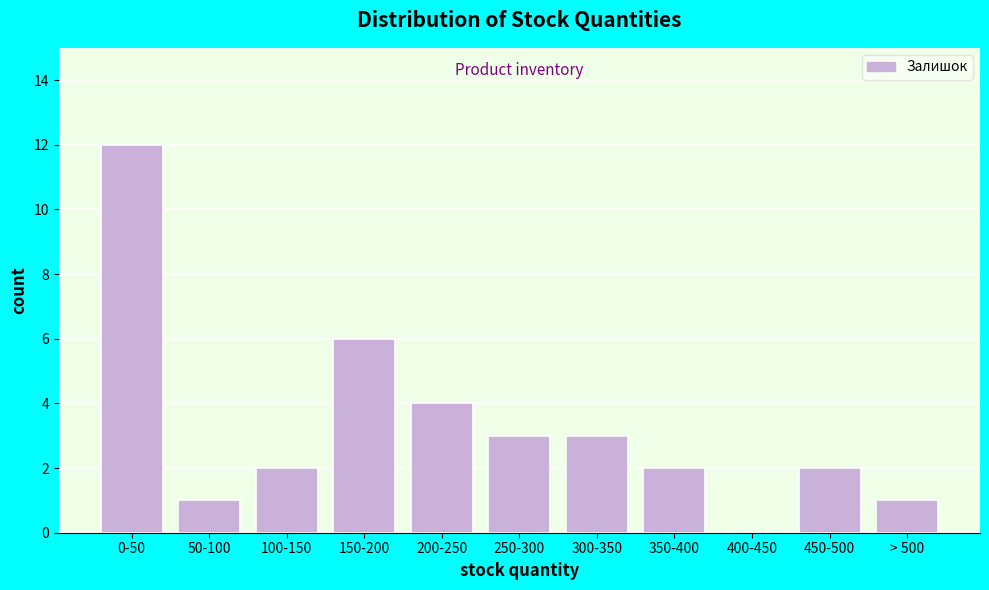

Reading right to left, what are all the values shown in this chart?

> 500=1	450-500=2	400-450=0	350-400=2	300-350=3	250-300=3	200-250=4	150-200=6	100-150=2	50-100=1	0-50=12